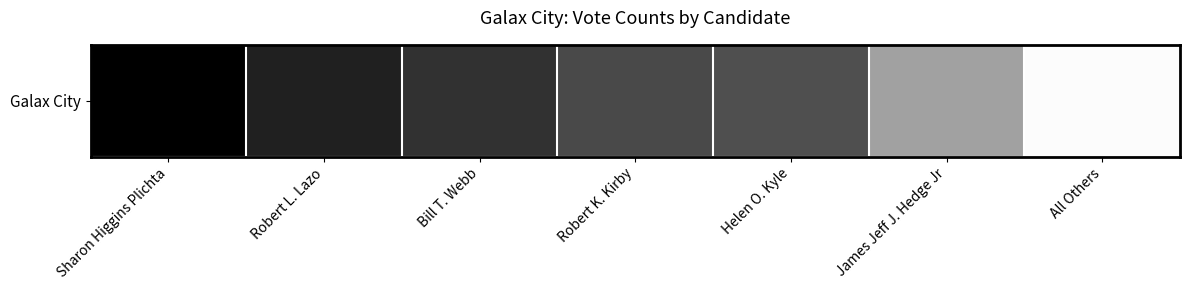

What is the sum of all values?

1186